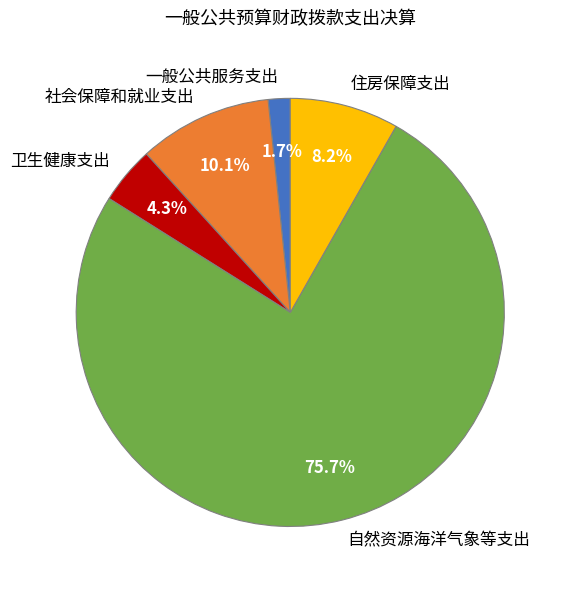

What is the ratio of the value at 社会保障和就业支出 to the value at 自然资源海洋气象等支出?

0.1